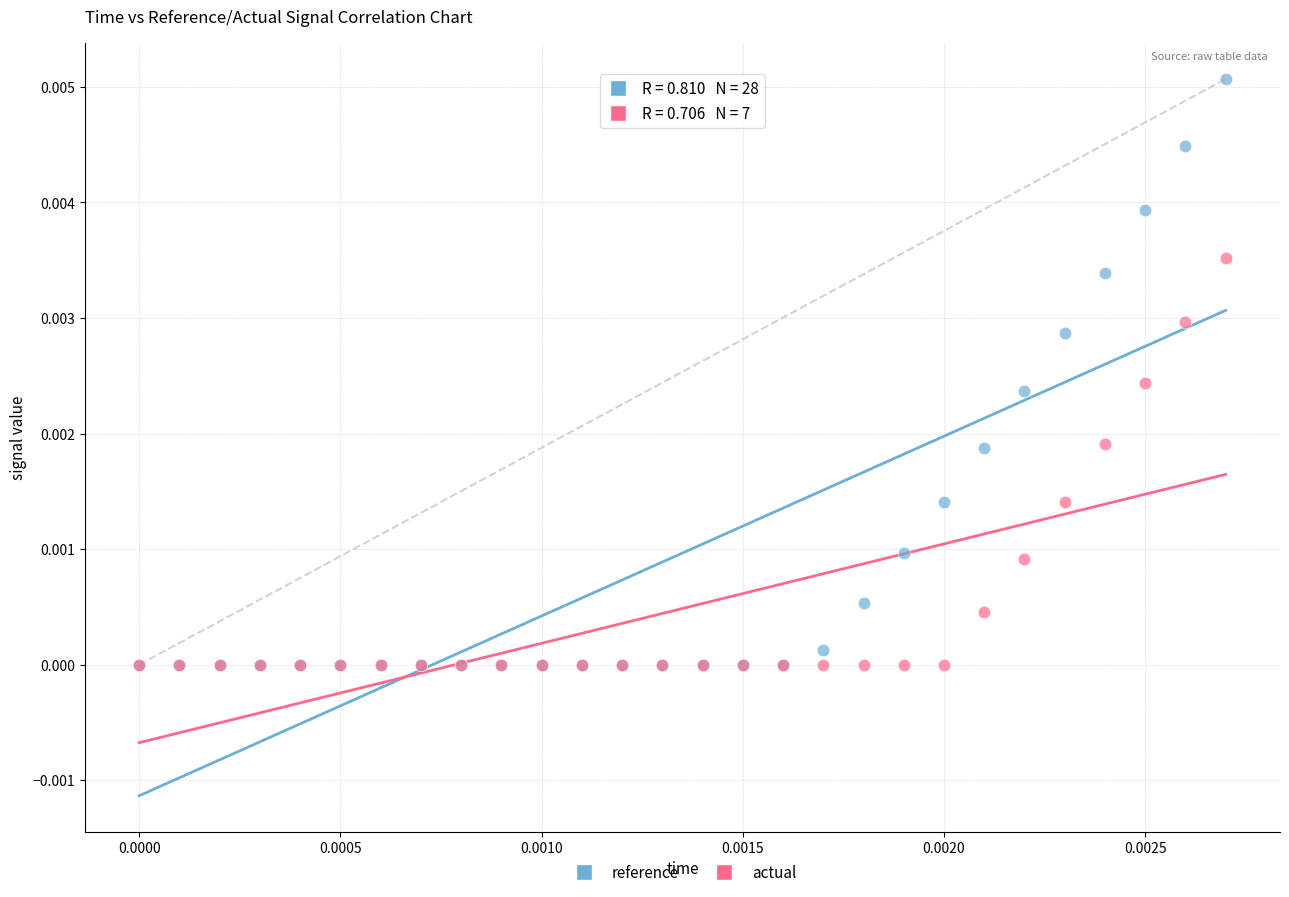

Which series has the widest spread of Y values?

reference